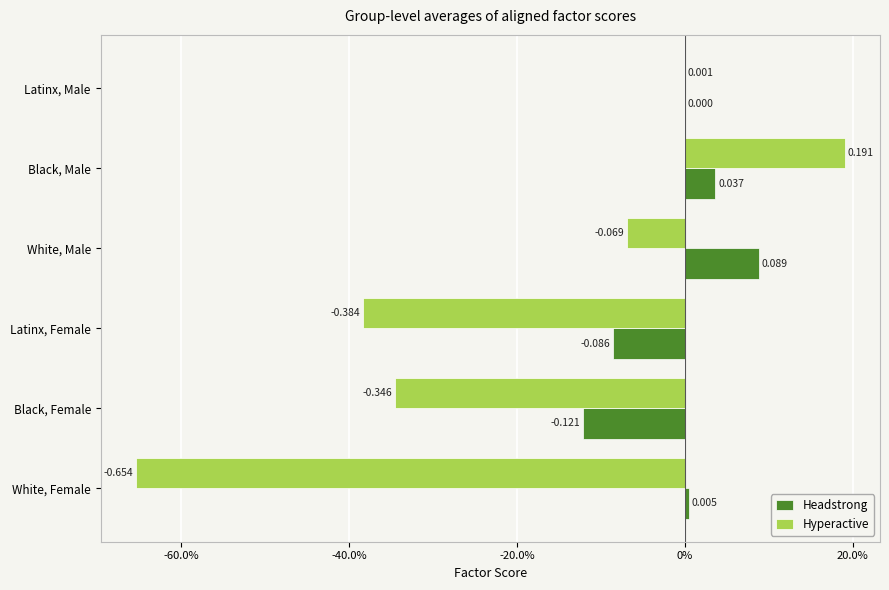

What are all the series names shown in the legend?

Headstrong, Hyperactive